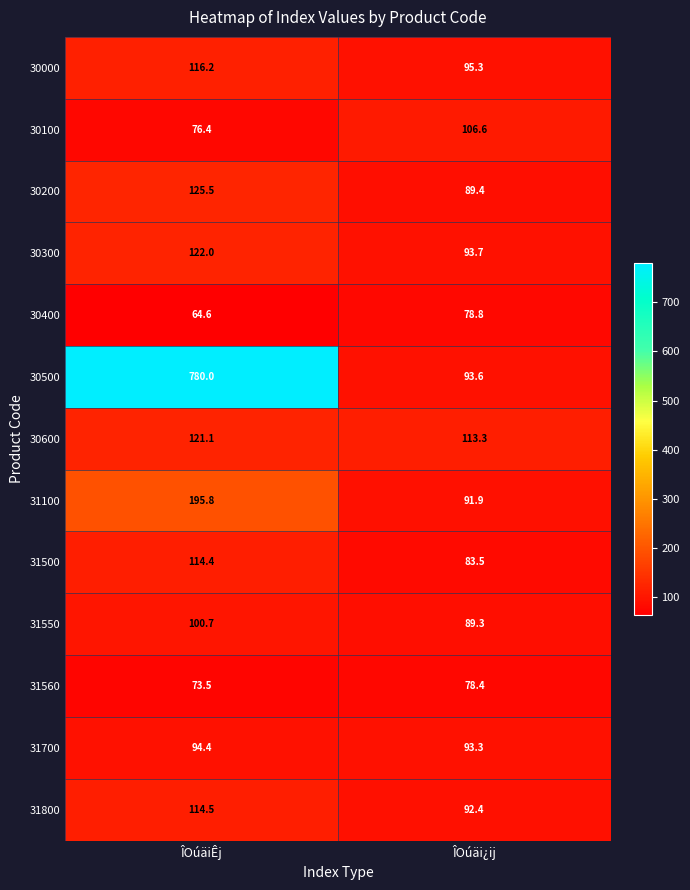

Reading left to right, extract all data points from this chart.

30000: 116.2	95.3
30100: 76.4	106.6
30200: 125.5	89.4
30300: 122.0	93.7
30400: 64.6	78.8
30500: 780.0	93.6
30600: 121.1	113.3
31100: 195.8	91.9
31500: 114.4	83.5
31550: 100.7	89.3
31560: 73.5	78.4
31700: 94.4	93.3
31800: 114.5	92.4